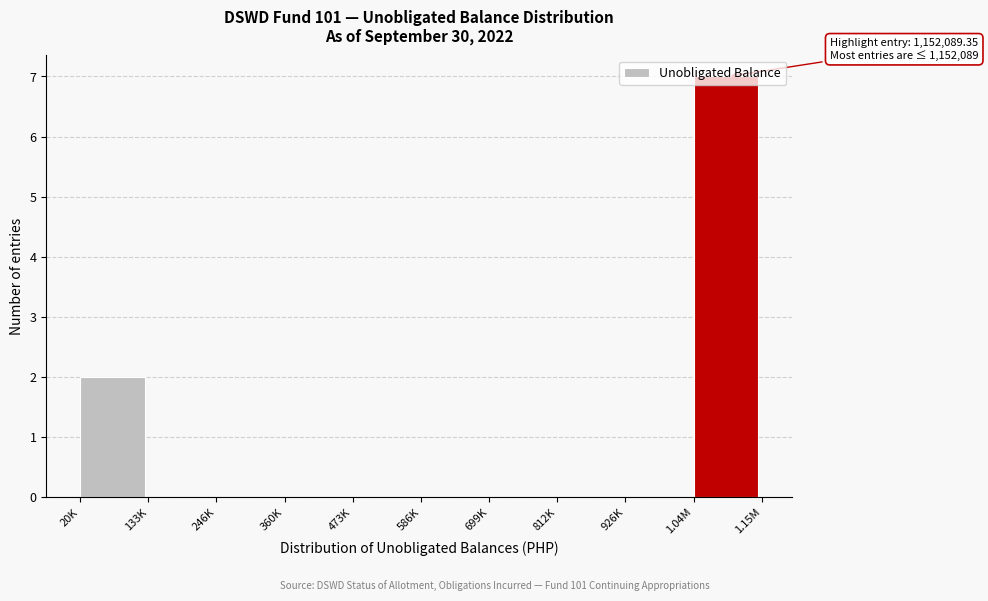

Between 246K and 1.04M, which is larger?

1.04M